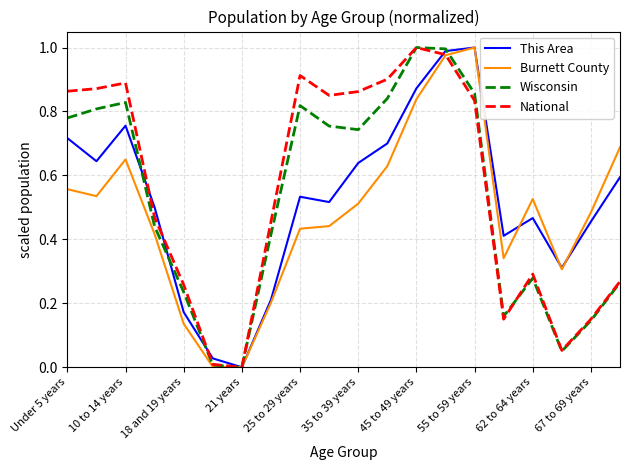

Where is the first local maximum for Wisconsin?

10 to 14 years